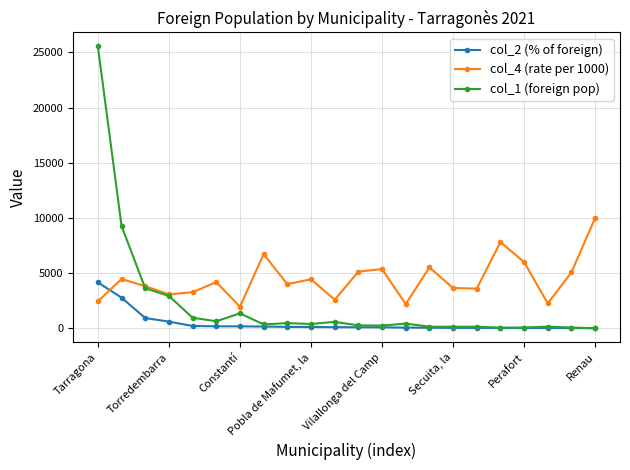

What is the value of the col_4 (rate per 1000) point at the 13th from the left?

5366